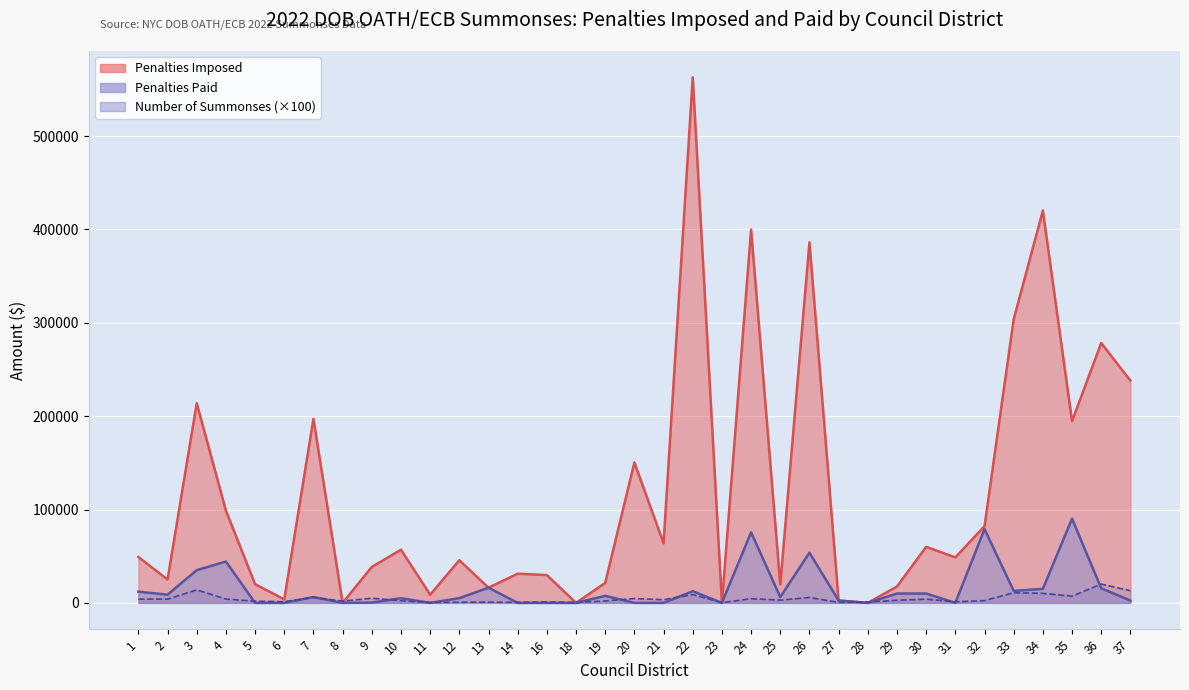

Reading left to right, extract all data points from this chart.

Penalties Imposed: 49185.0	25000.0	213870.0	98775.0	20000.0	3750.0	197187.0	0.0	38484.0	56999.0	8750.0	45685.0	16250.0	31250.0	29800.0	0.0	21370.0	150401.0	63870.0	562990.0	0.0	399812.0	19686.0	386249.0	2500.0	0.0	17500.0	60000.0	48750.0	82125.0	303722.0	420227.0	194662.0	278382.0	238054.0
Penalties Paid: 12018.8	8750.0	35036.7	44253.3	0.0	0.0	6254.0	0.0	312.0	4999.0	0.0	5060.0	16250.0	0.0	0.0	0.0	7500.0	0.0	0.0	12500.0	0.0	75500.0	6250.0	53750.0	2500.0	0.0	10000.0	10000.0	0.0	79000.0	12839.9	15000.0	90201.6	15620.0	2500.0
Number of Summonses: 4000.0	4000.0	13900.0	4100.0	1800.0	1300.0	5900.0	1900.0	5000.0	2300.0	400.0	700.0	800.0	600.0	1000.0	400.0	2100.0	4600.0	3400.0	8900.0	200.0	4500.0	2900.0	5800.0	500.0	800.0	2800.0	4000.0	1200.0	2400.0	10900.0	10200.0	7200.0	20100.0	13000.0